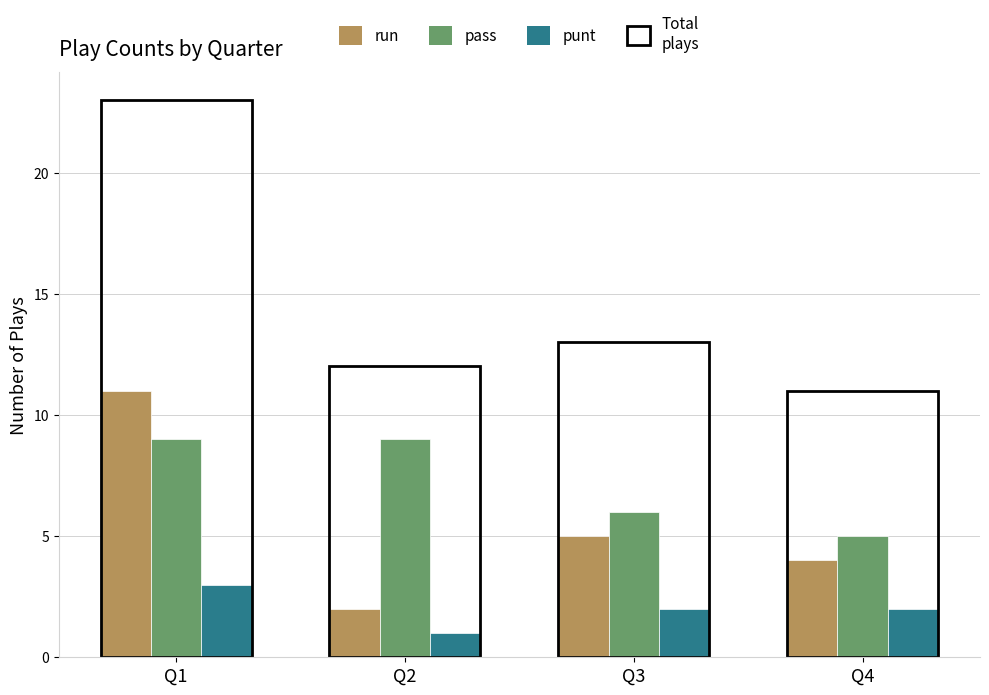

At which category does the chart reach its minimum across all series?

Q2